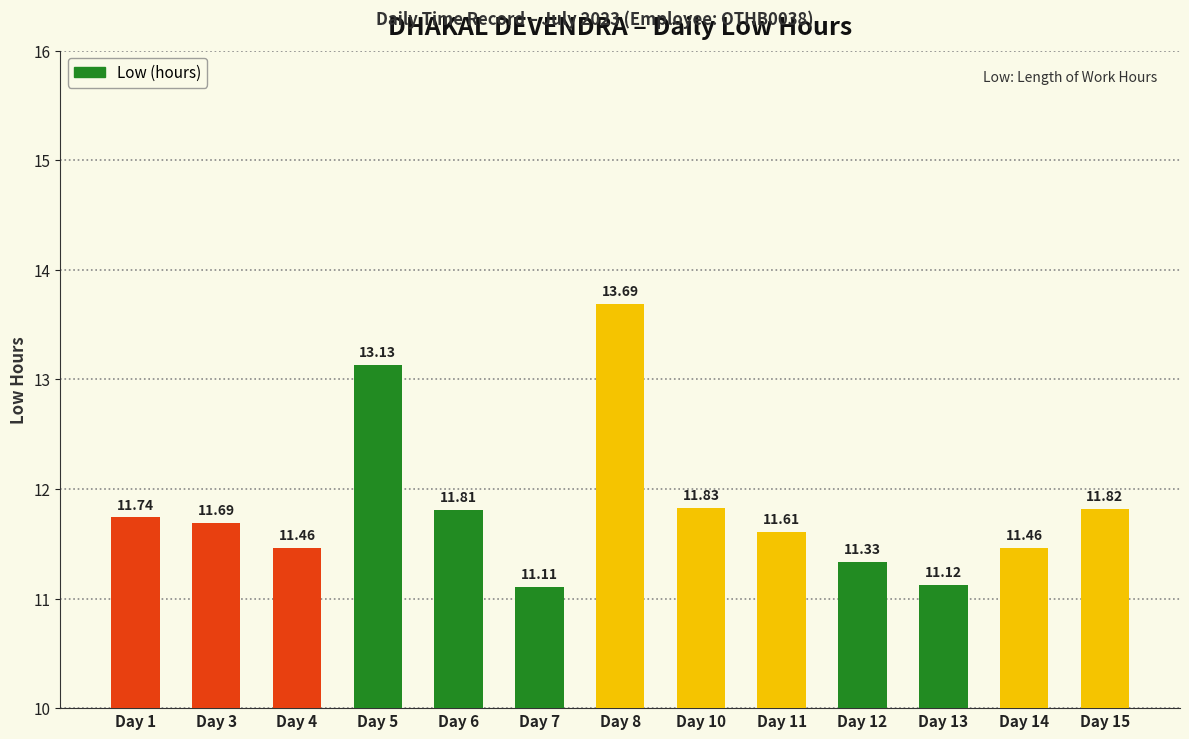

Count the number of categories in the chart.

13